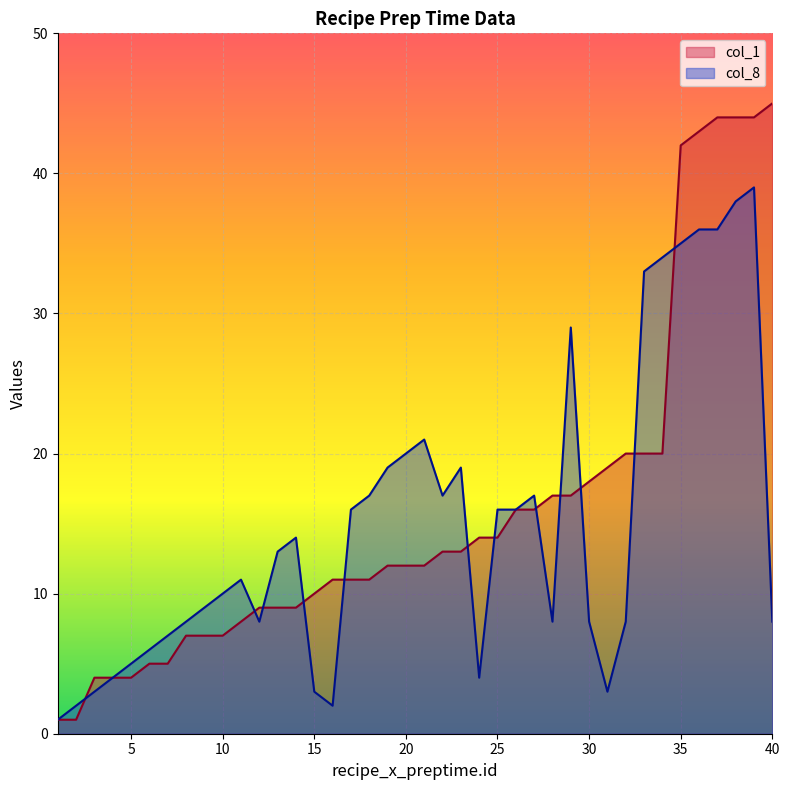

Rank the series by their average value, from lowest to highest.

col_8, col_1